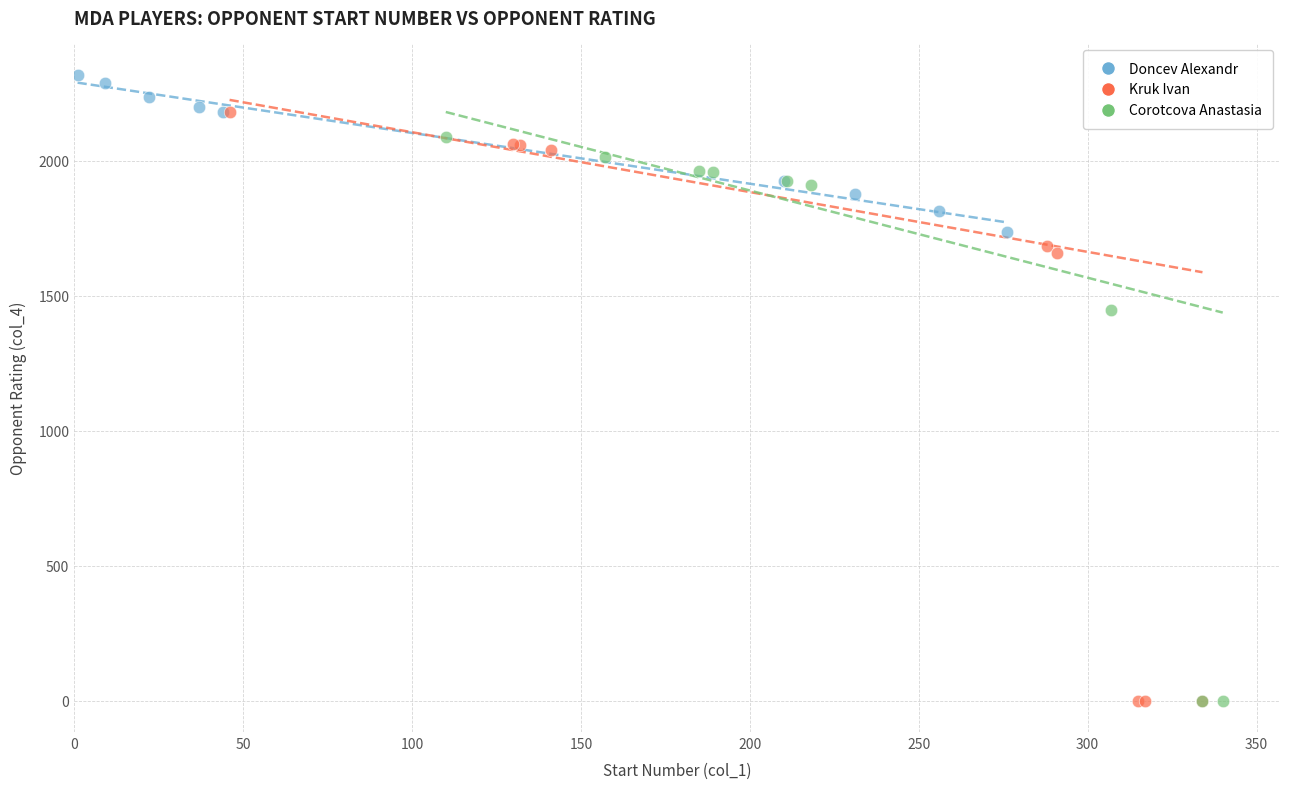

Which series reaches the maximum Y coordinate?

Doncev Alexandr